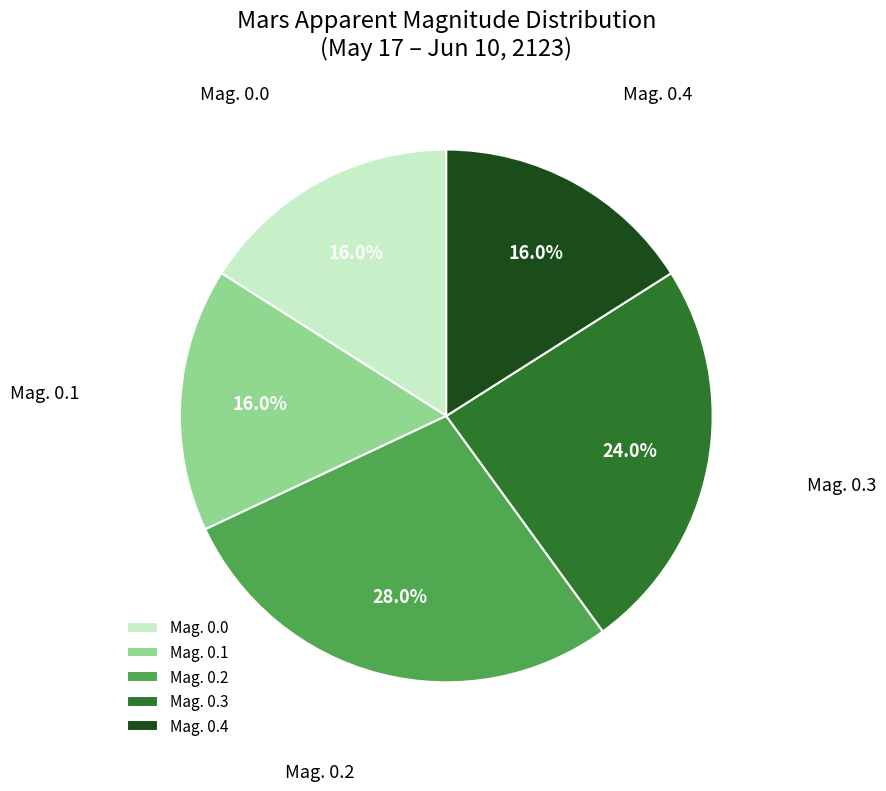

What percentage is the Mag. 0.0 slice, to the nearest percent?

16%